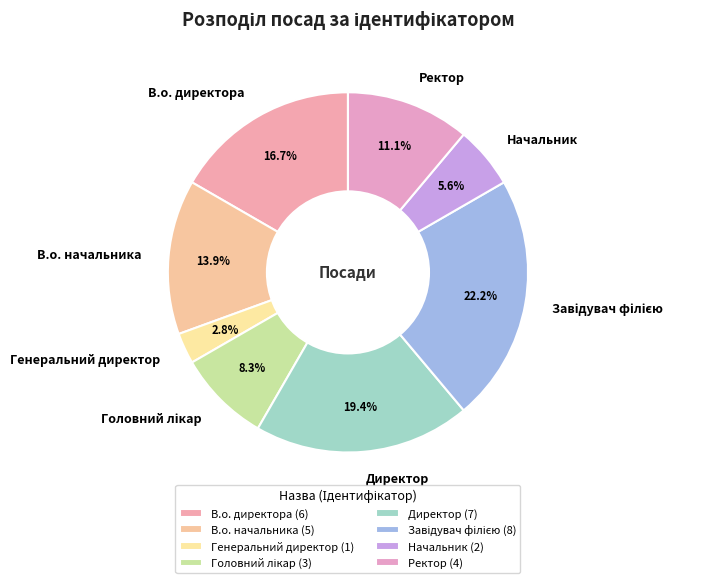

To the nearest percent, what percentage of the pie is Ректор?

11%